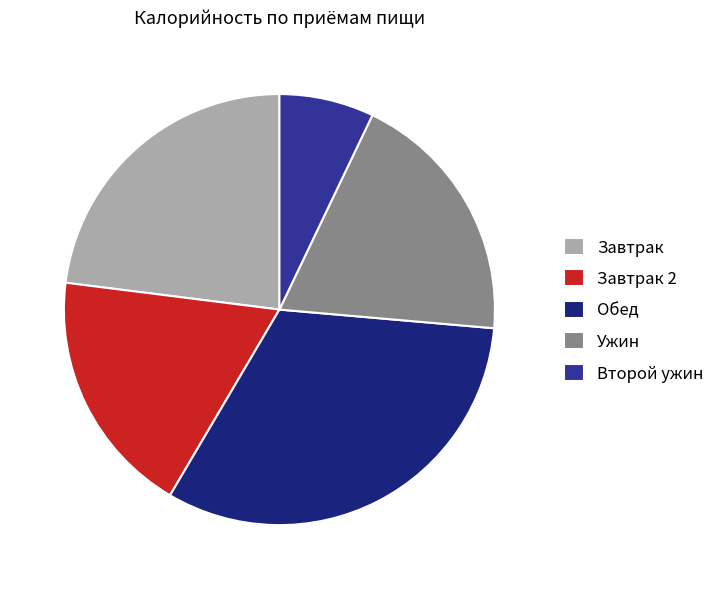

What is the largest slice in the pie chart?

Обед